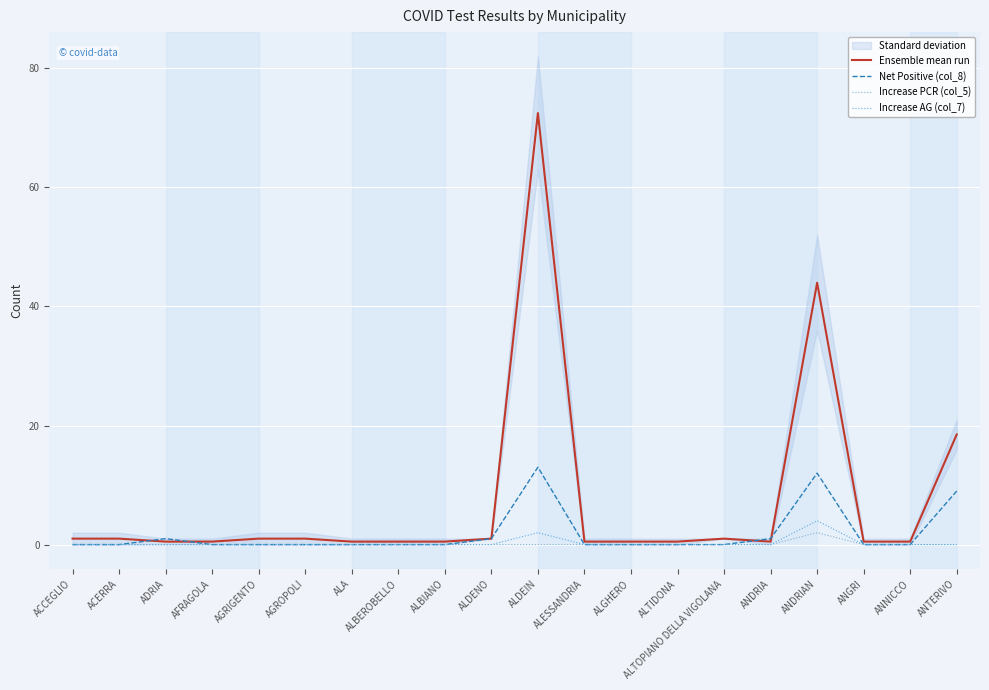

How many categories are shown in the chart?

20